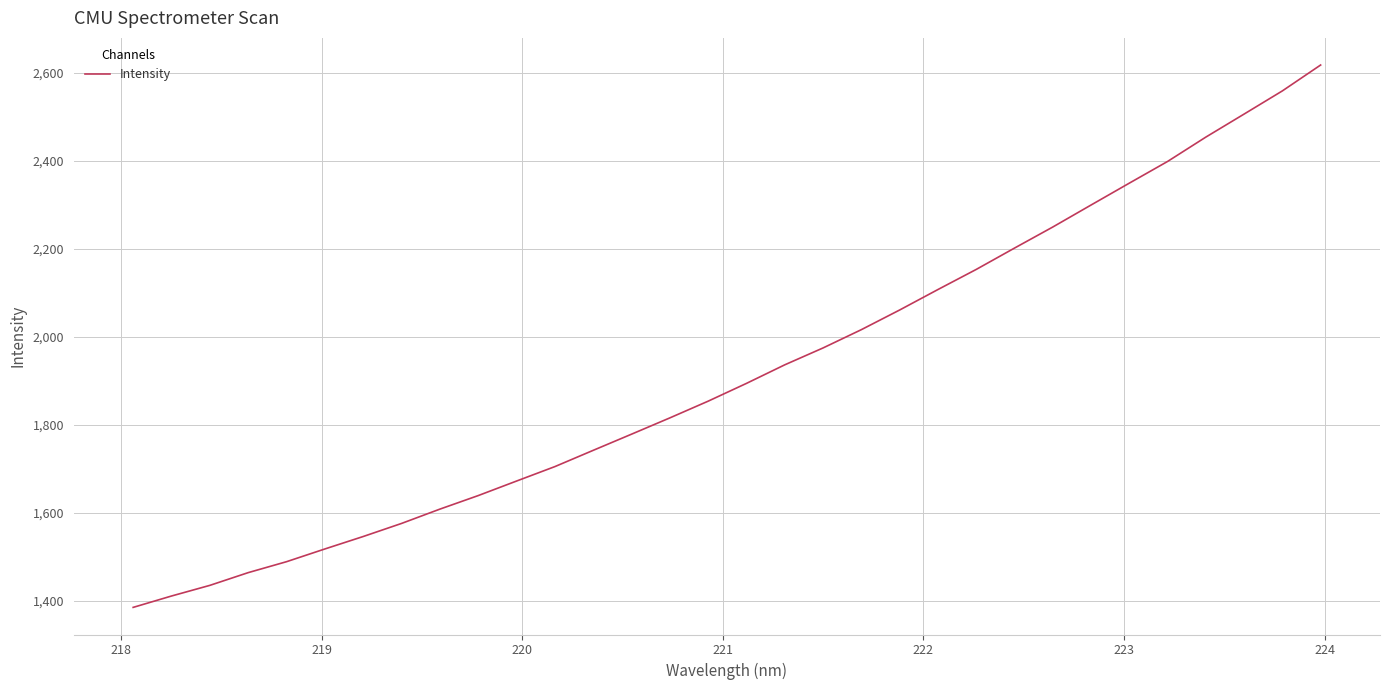

What is the difference between the maximum and minimum values?

1231.4